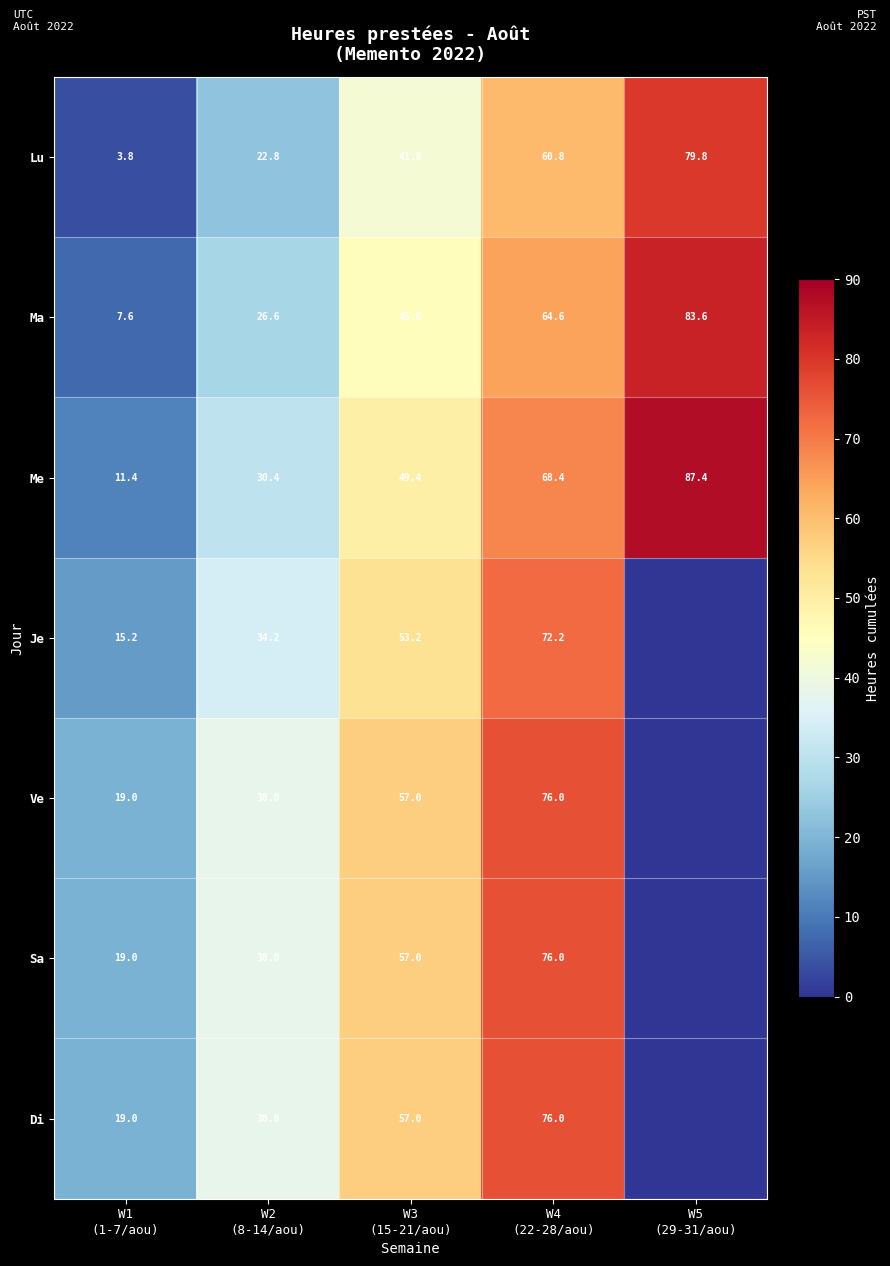

What is the minimum value for Ma?

7.6